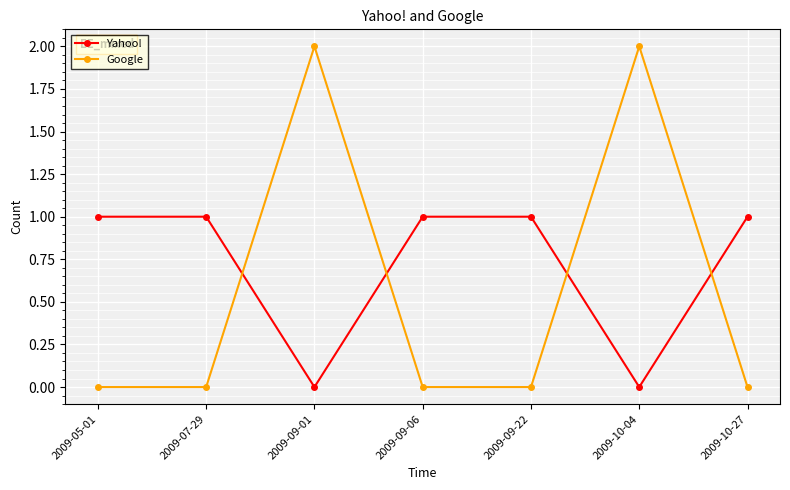

Reading left to right, transcribe all the data shown in this chart.

Yahoo!: 1	1	0	1	1	0	1
Google: 0	0	2	0	0	2	0